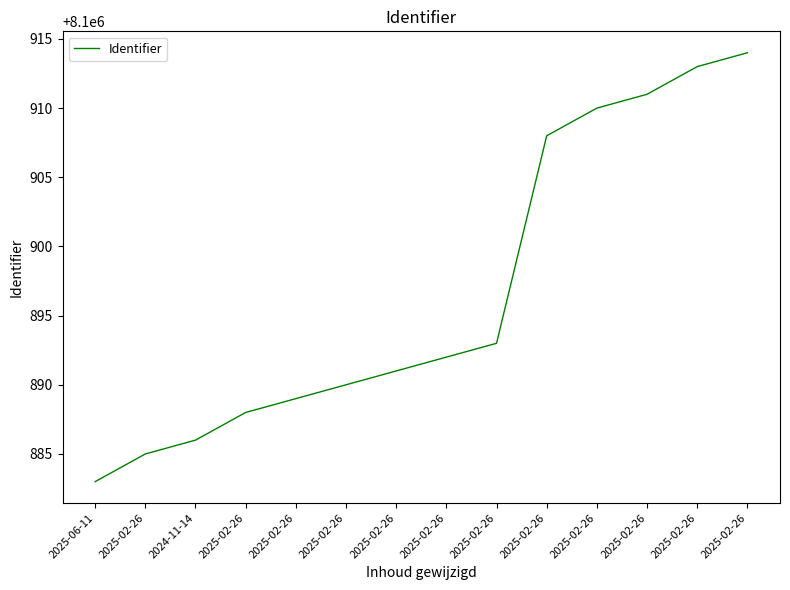

The value at 2024-11-14 is 3930683. True or false?

False